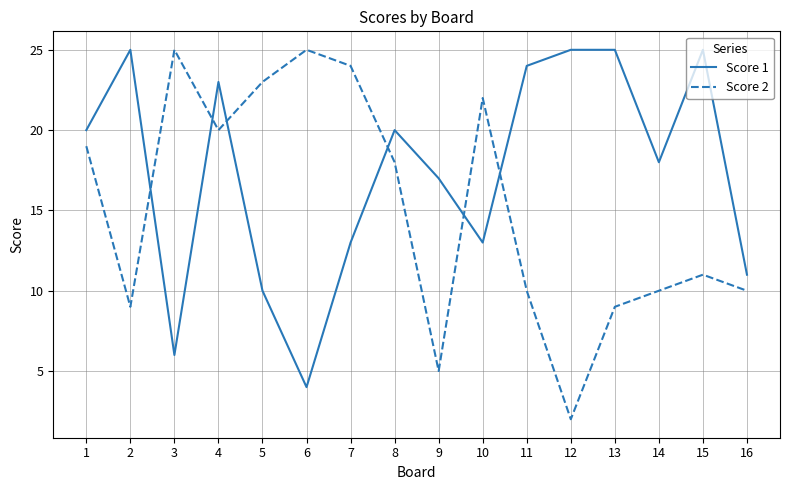

What is the total value across all series at 7?

37